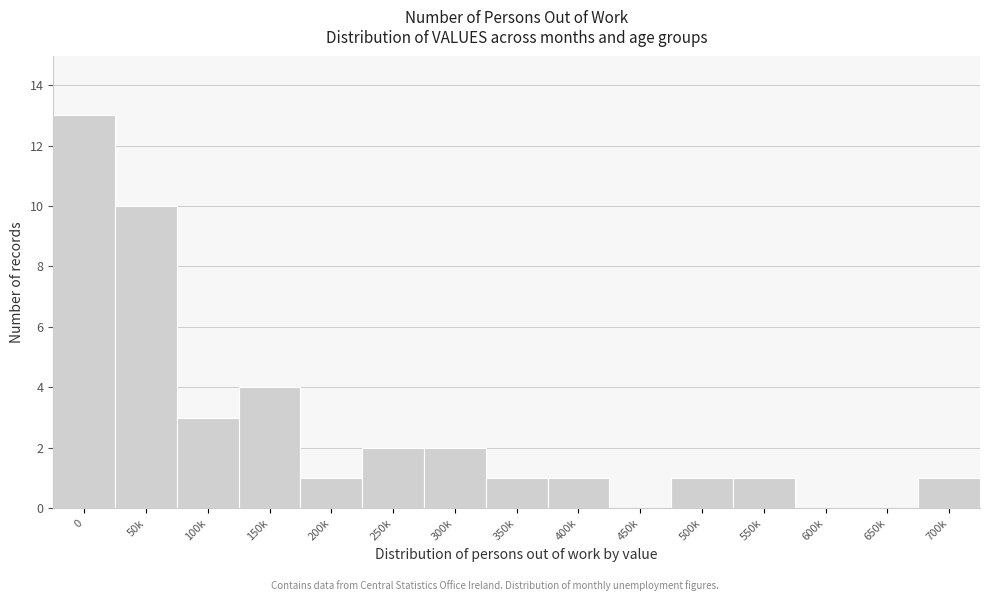

Reading right to left, extract all data points from this chart.

700k=1	650k=0	600k=0	550k=1	500k=1	450k=0	400k=1	350k=1	300k=2	250k=2	200k=1	150k=4	100k=3	50k=10	0=13